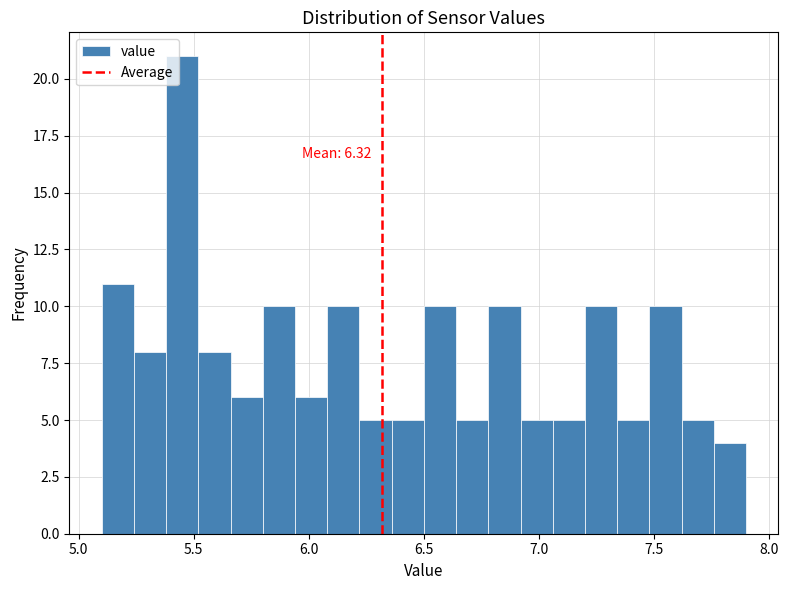

Read against the x-axis, roughly where is the centre of the tallest bar?

5.45